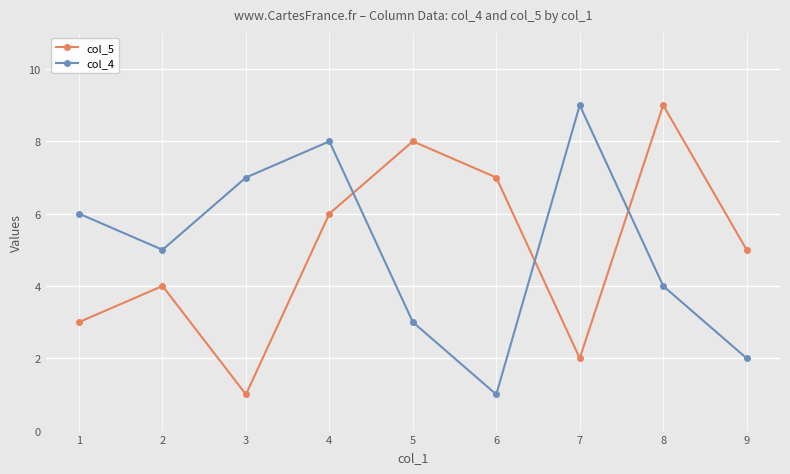

What is the total value across all series at 1?

9